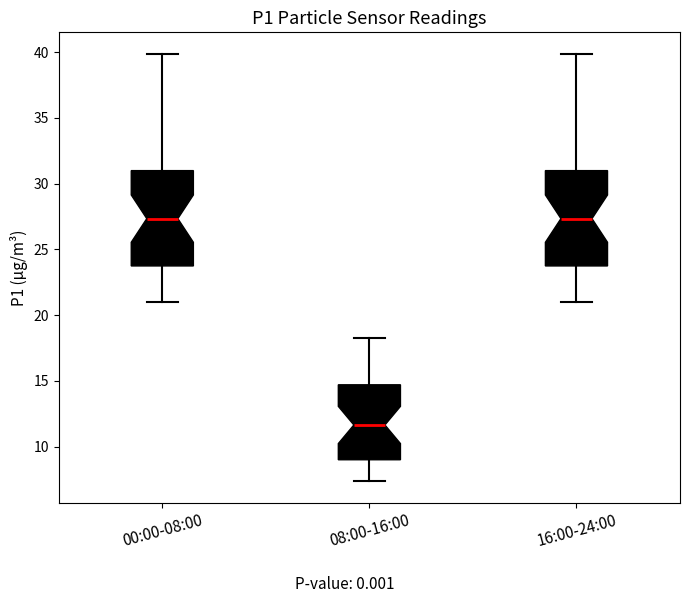

Reading left to right, transcribe this box plot: for each box, give where its median line is, the range the box spans, and where its two whiskers end, as read against the y-axis. The values are not printed on the chart, so give them approximately, as read against the axis.

00:00-08:00: median 27.5, box 23.5 to 31.0, whiskers 21.0 to 40.0
08:00-16:00: median 11.5, box 9.0 to 14.5, whiskers 7.5 to 18.5
16:00-24:00: median 27.5, box 23.5 to 31.0, whiskers 21.0 to 40.0